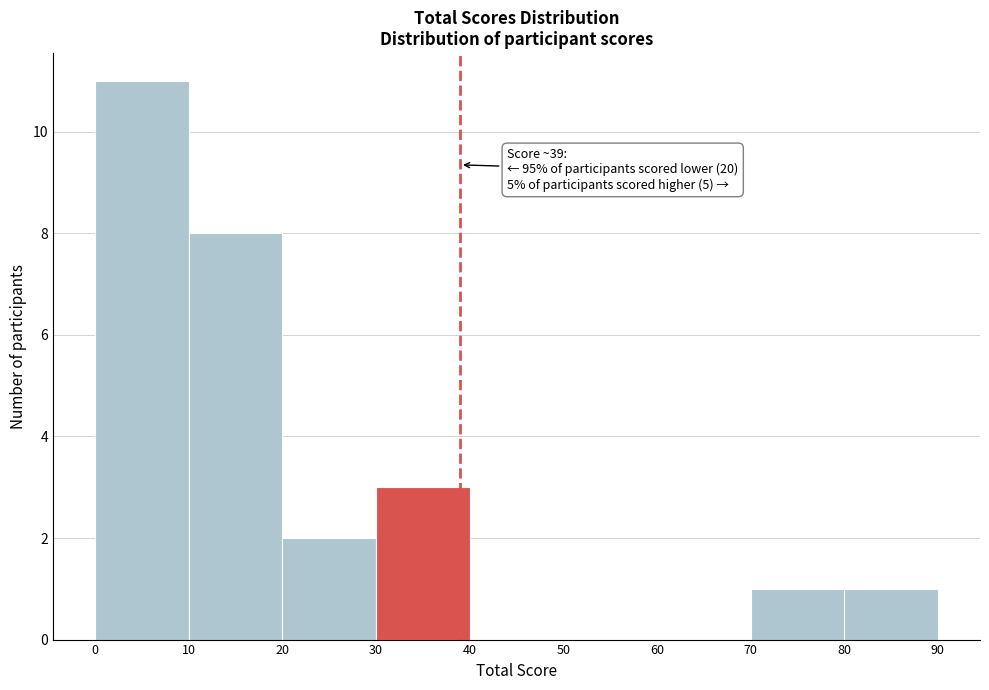

Over which range of the x-axis is the bar tallest?

0 to 10